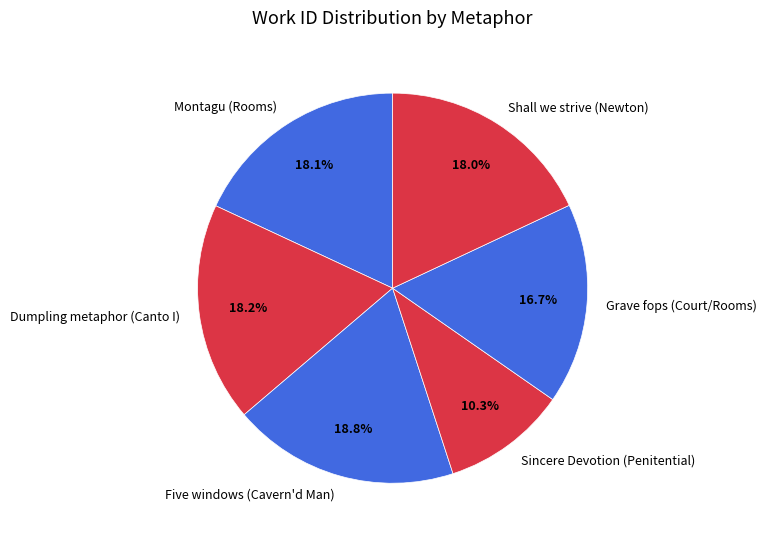

Does any single category account for the majority?

No